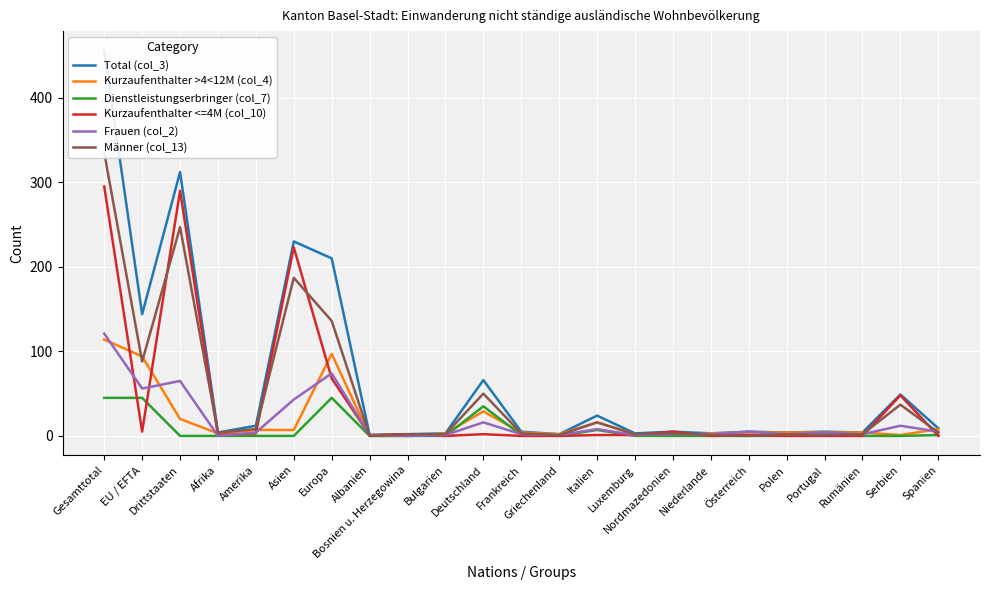

Is the value of Dienstleistungserbringer (col_7) at Nordmazedonien greater than the value of Männer (col_13) at Drittstaaten?

No